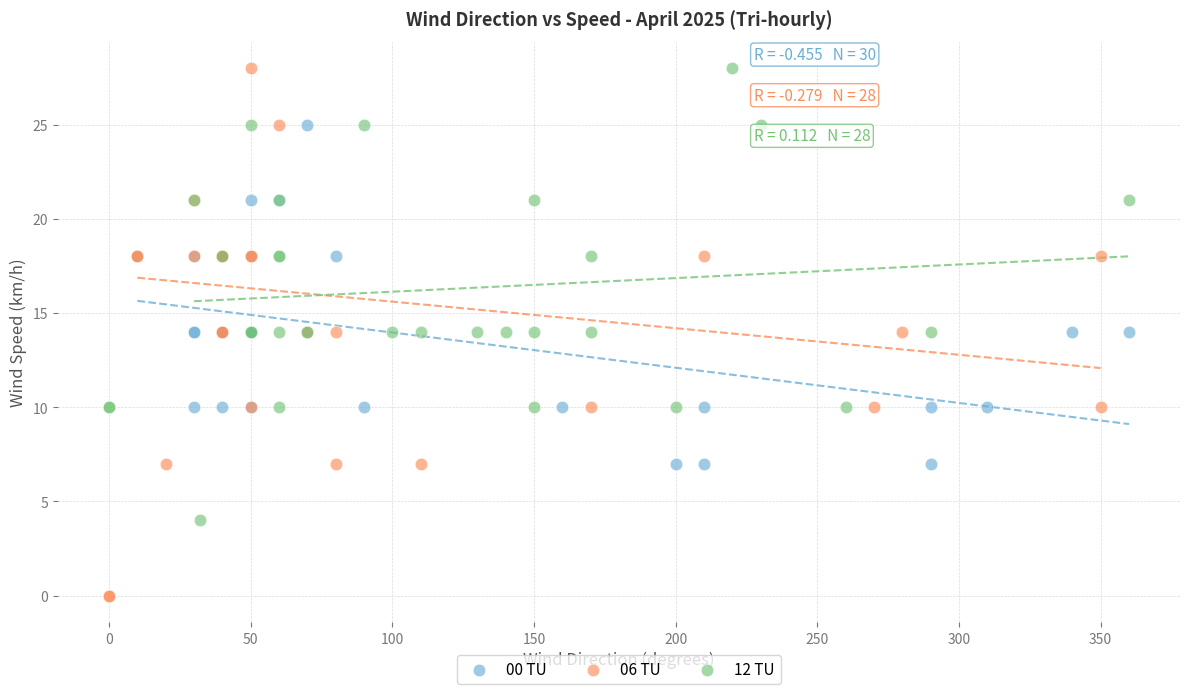

Which series has the widest spread of Y values?

06 TU